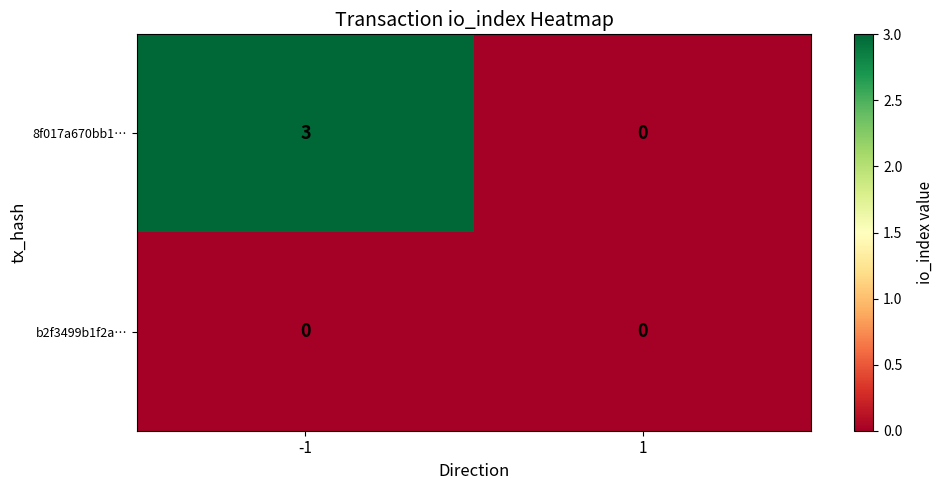

What is the total value across all series at -1?

3